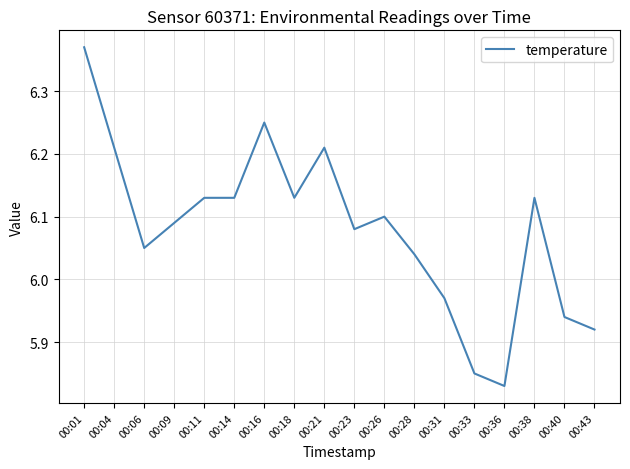

Which has a higher value, 00:14 or 00:28?

00:14